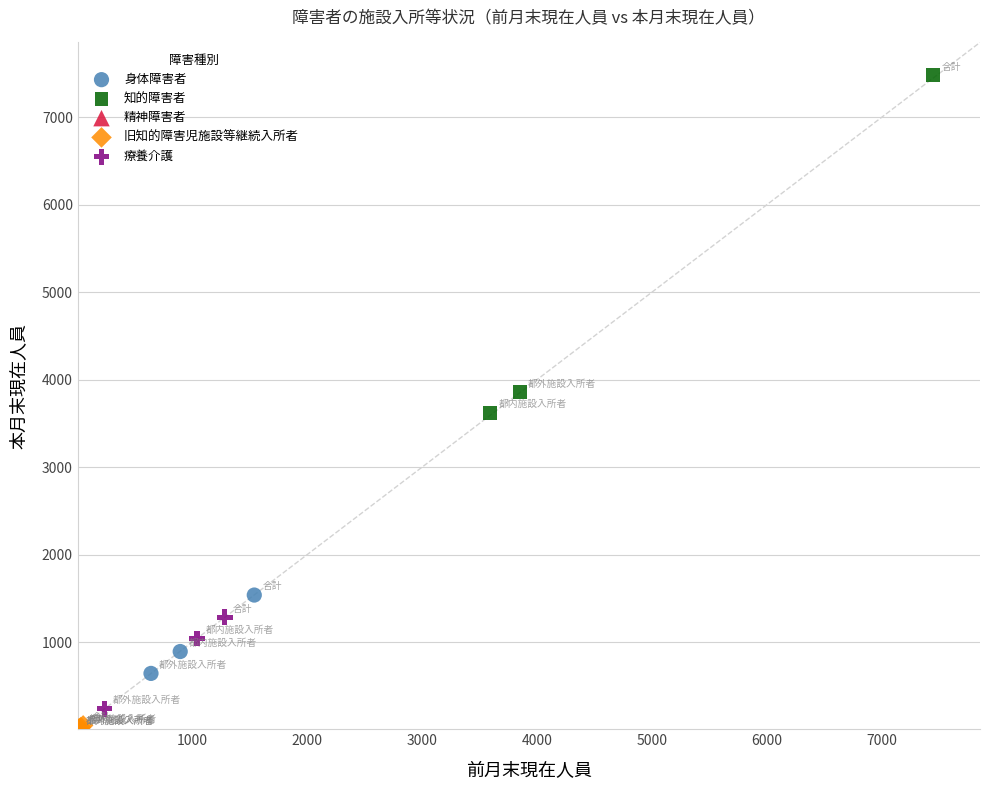

Which series contains the highest Y value?

知的障害者